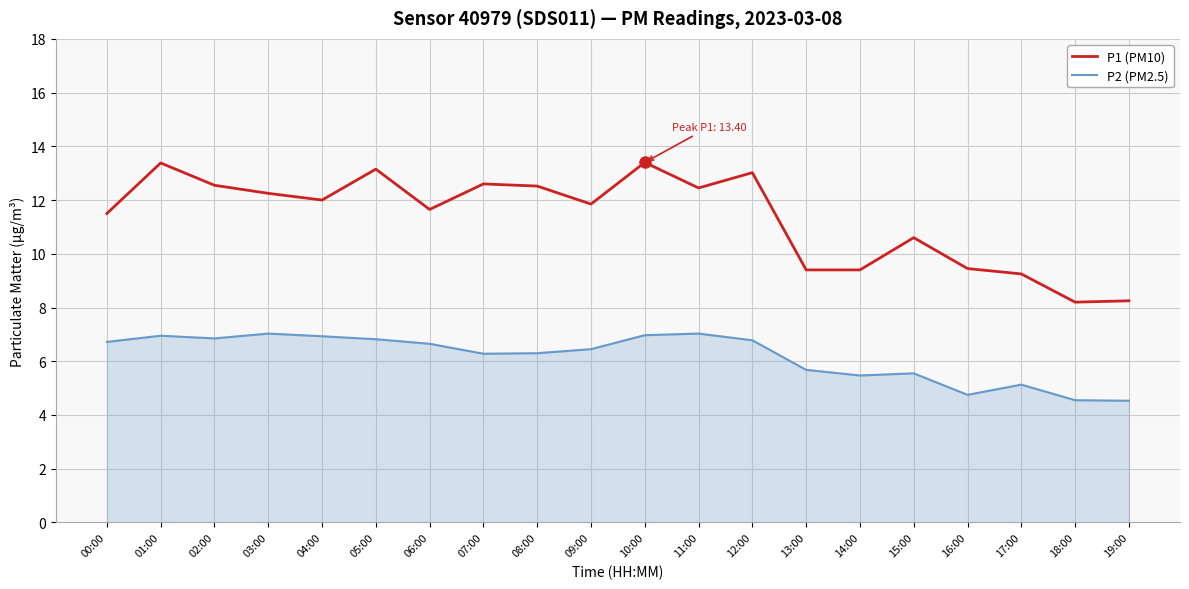

List the series in order of their peak value, lowest first.

P2 (PM2.5), P1 (PM10)